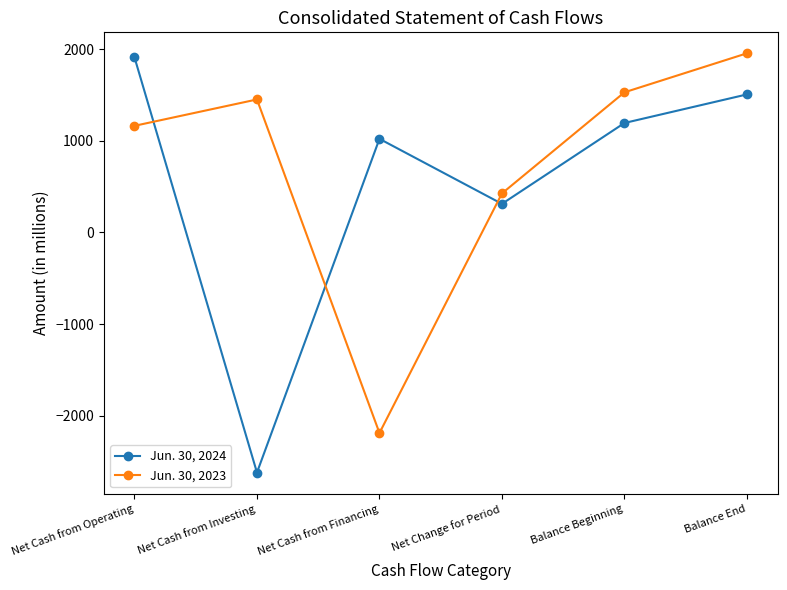

Which category has the lowest value across all series?

Net Cash from Investing